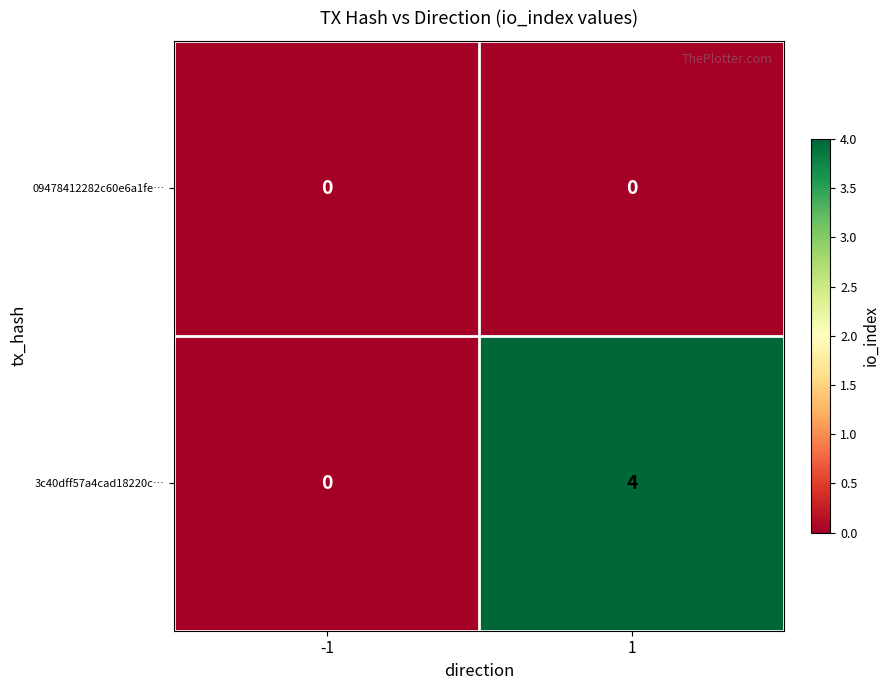

What is the sum of all 3c40dff57a4cad18220c… values?

4